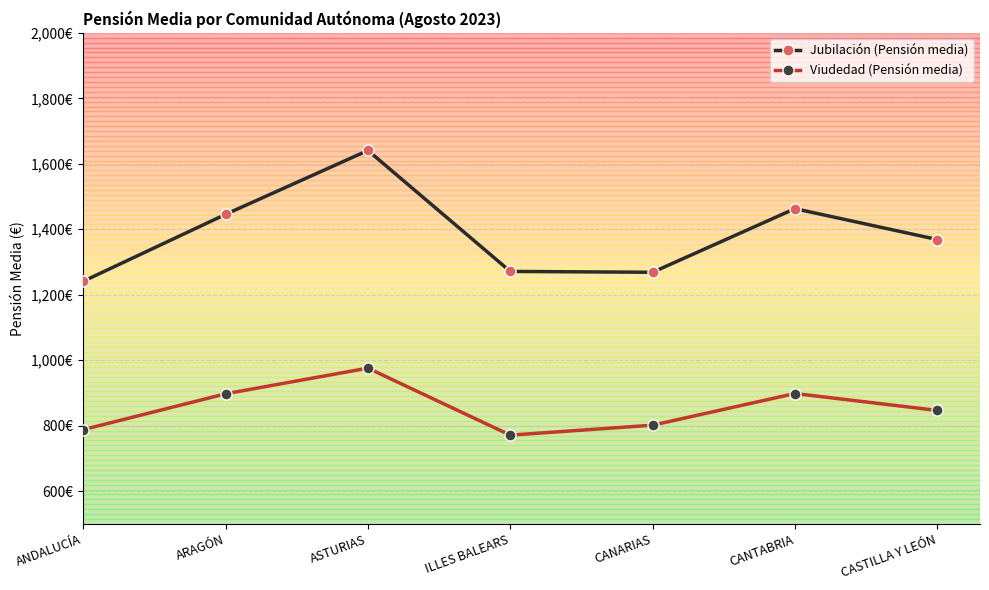

Between CANARIAS and ASTURIAS, which is larger?

ASTURIAS